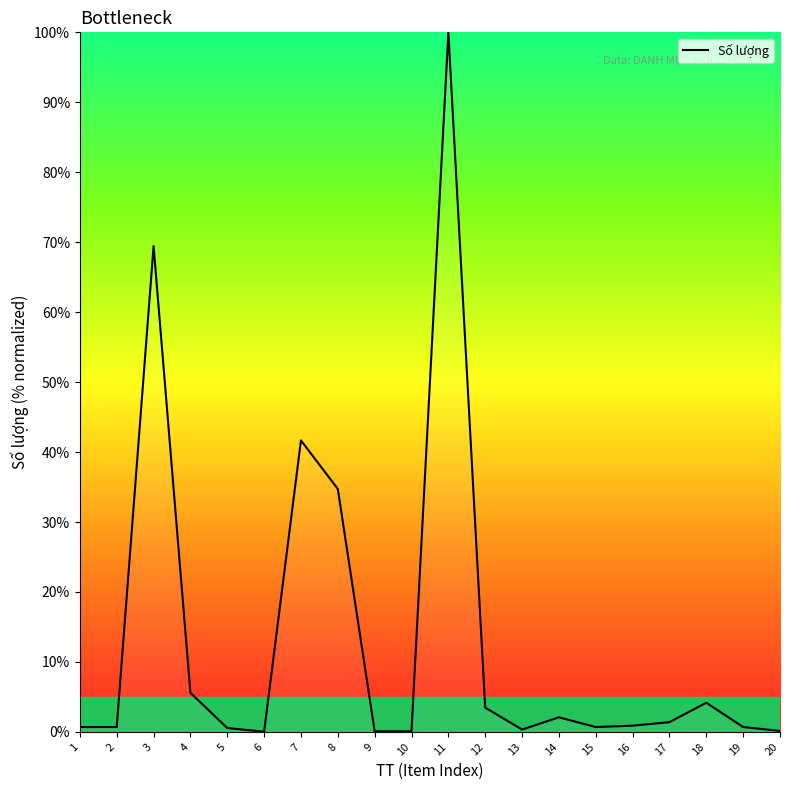

What is the difference between the maximum and second lowest values?

99.9